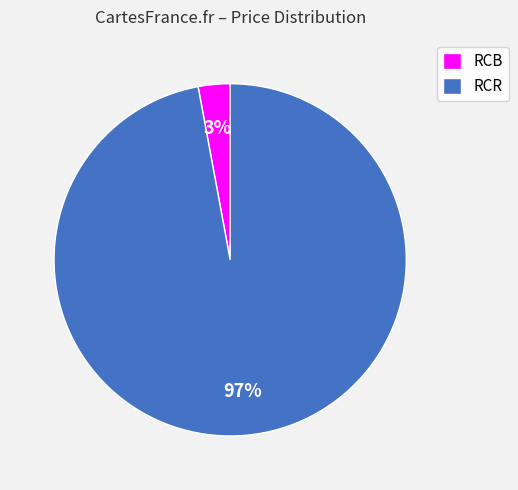

To the nearest percent, what is the difference between the largest and smallest slice percentages?

94%